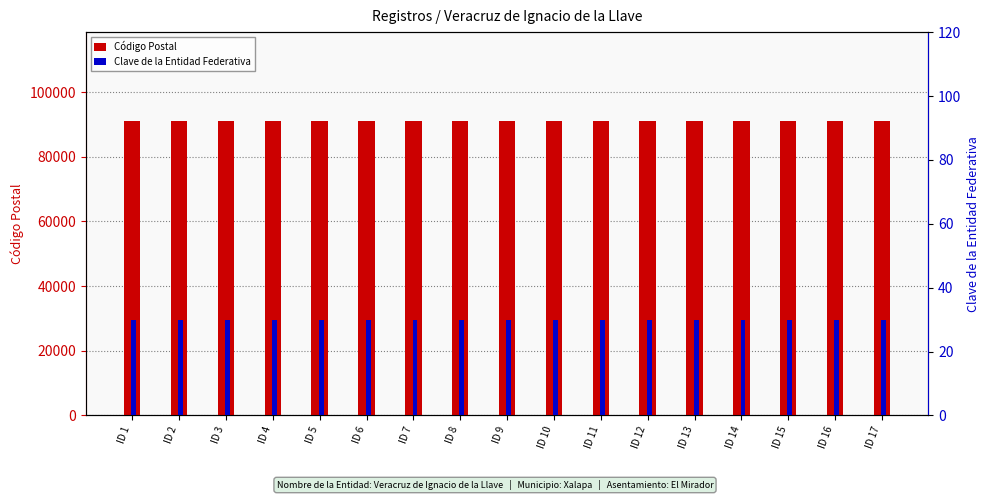

What is the highest value of the Código Postal series?

91170